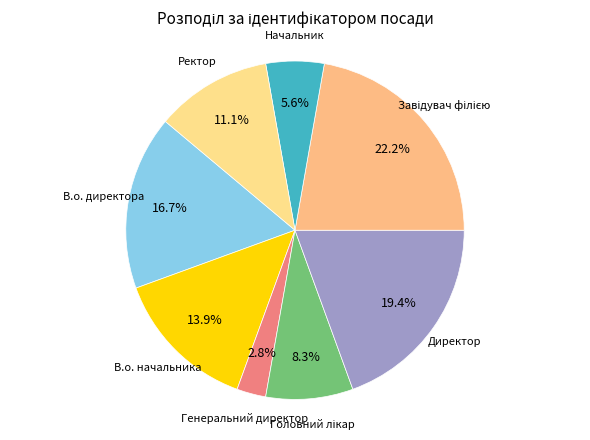

Is there a majority slice in this chart?

No